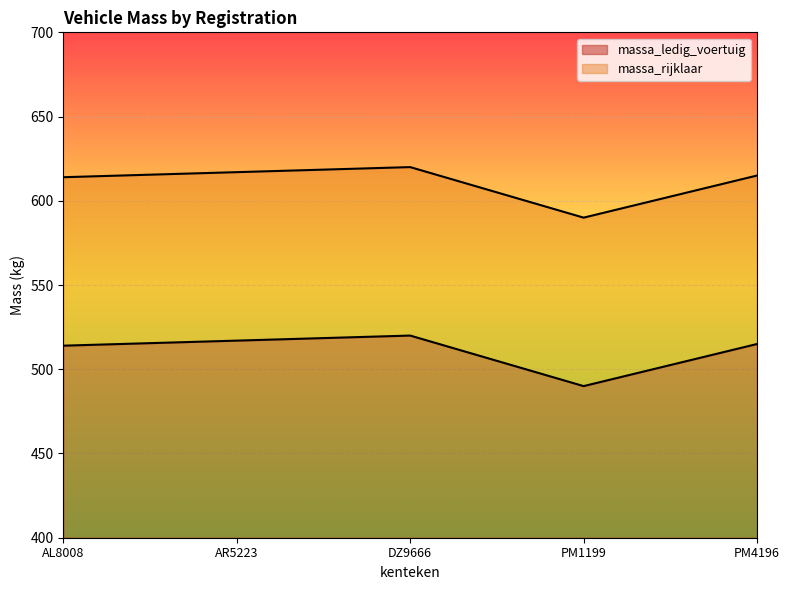

The massa_rijklaar series shows 614 at AL8008. True or false?

True